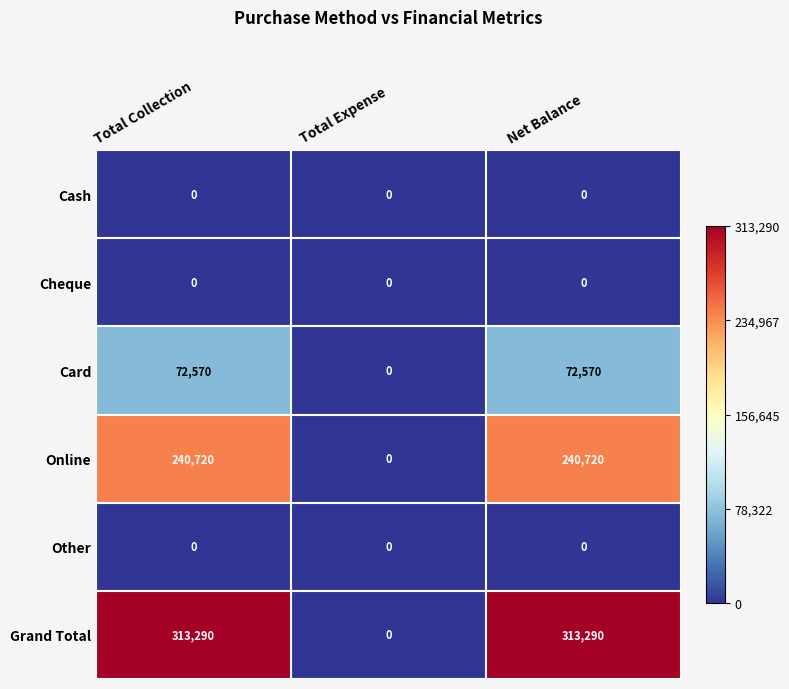

What is the maximum value for Card?

72570